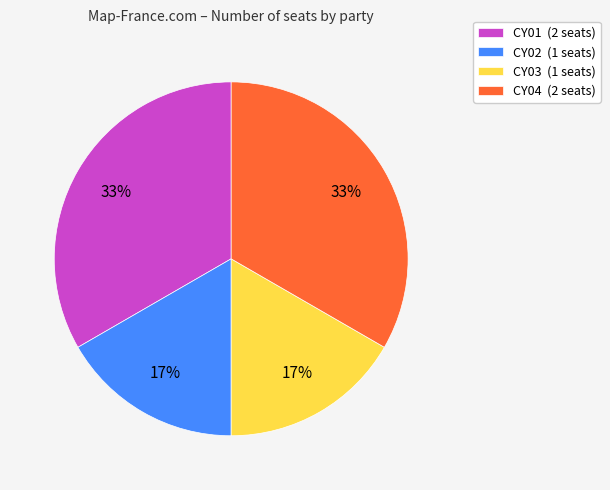

Approximately how many times larger is the value at CY02 (1 seats) compared to CY03 (1 seats)?

1.0